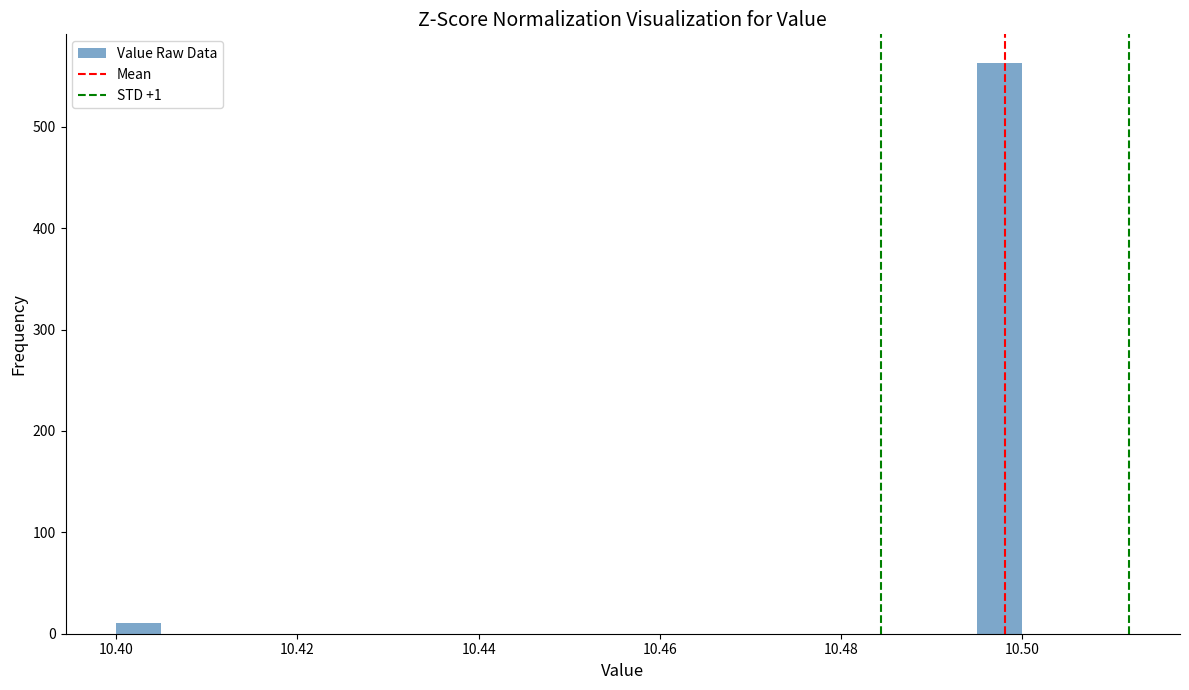

Around what value on the x-axis is the tallest bar? Give the approximate position of its centre, as read against the axis.

10.498